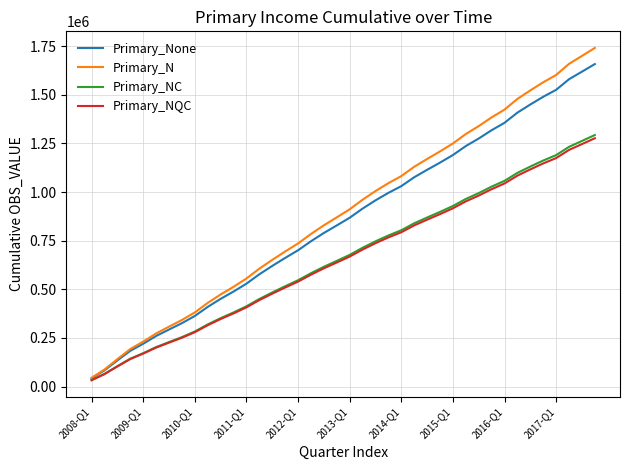

Which series has the largest total across all categories?

Primary_N